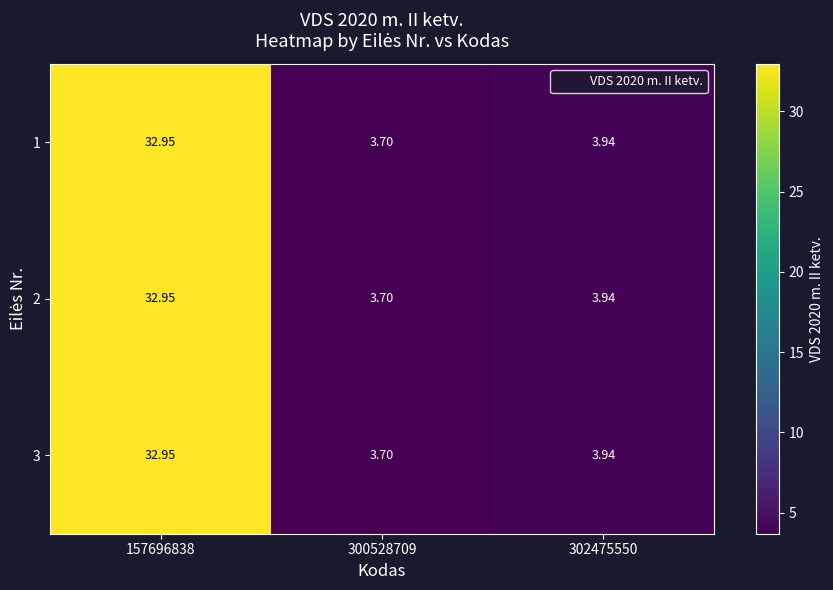

Is the value of 3 at 300528709 greater than the value of 2 at 157696838?

No